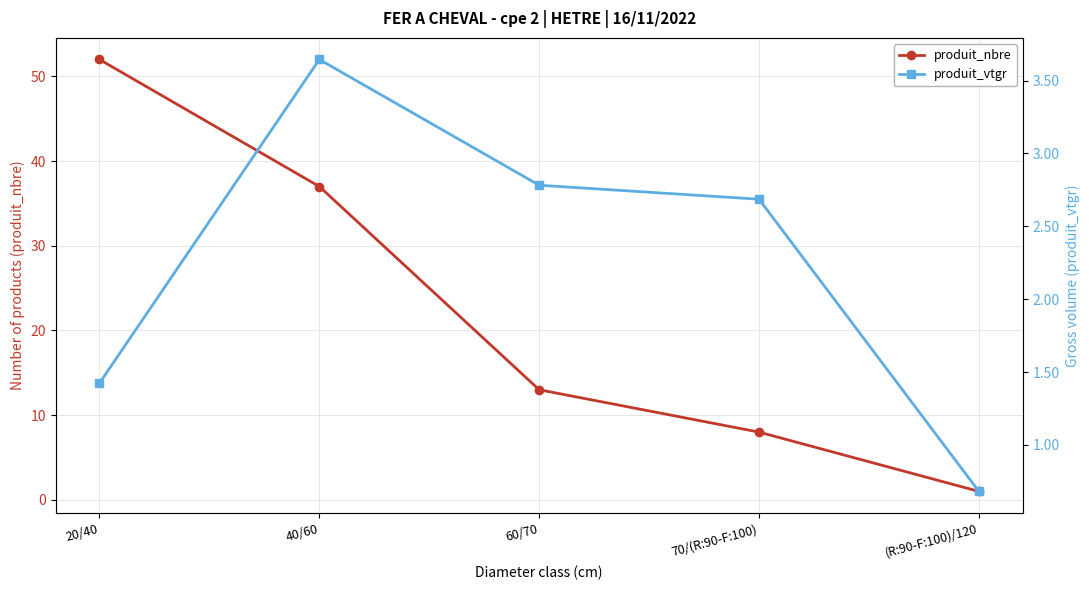

List the series in order of their peak value, lowest first.

produit_vtgr, produit_nbre